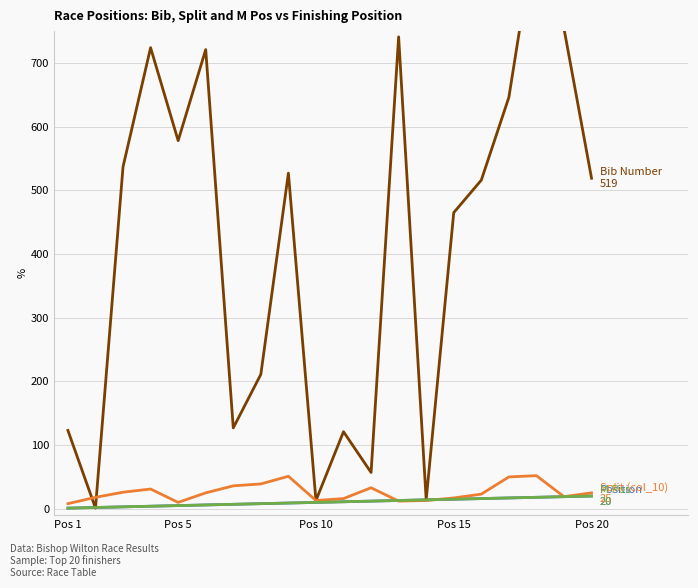

List the series in order of their peak value, lowest first.

Position, M Pos, Split (col_10), Bib Number